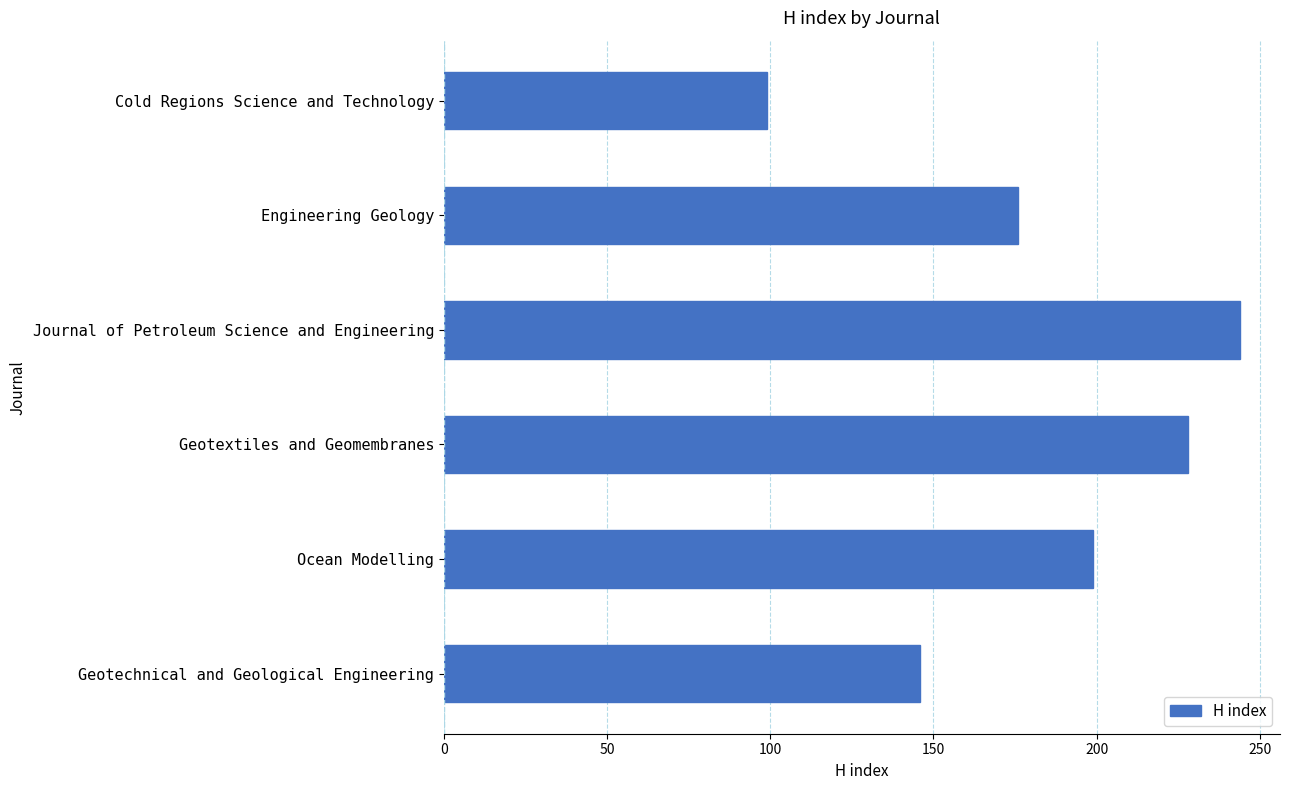

What is the smallest value displayed?

99